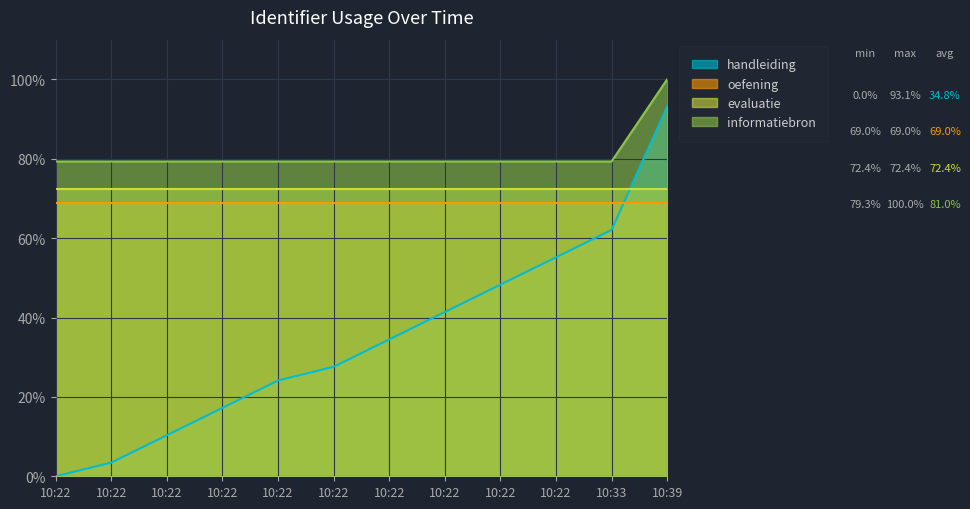

What is the sum of the handleiding values at 10:39 and 10:22?

96.6